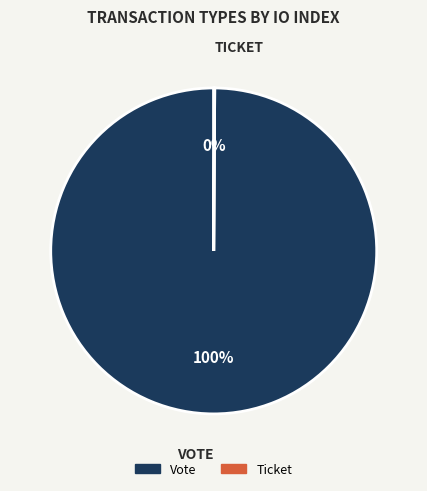

The Vote slice represents 93% of the pie. True or false?

False